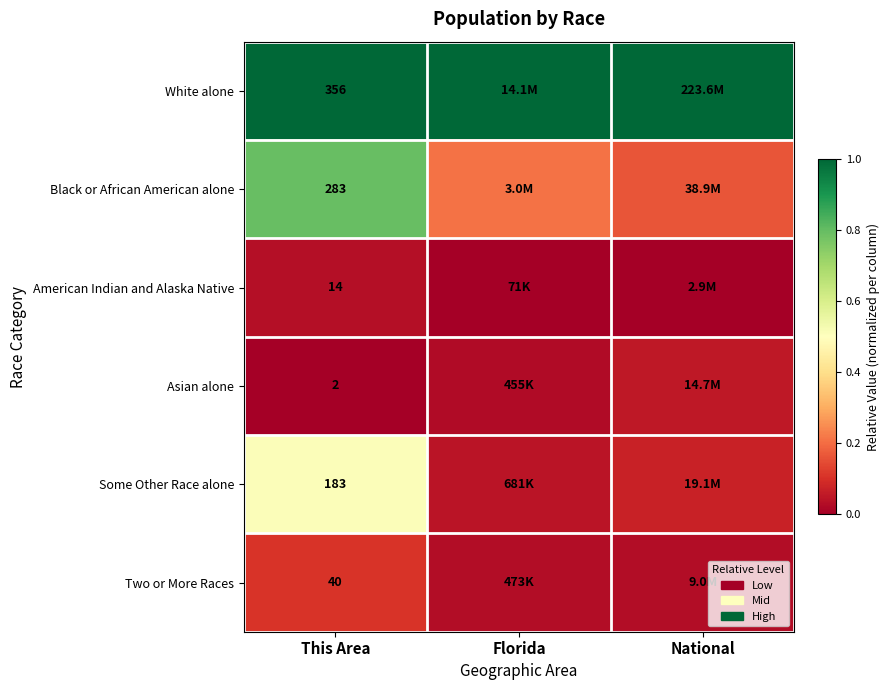

Read the White alone value at Florida.

1.0